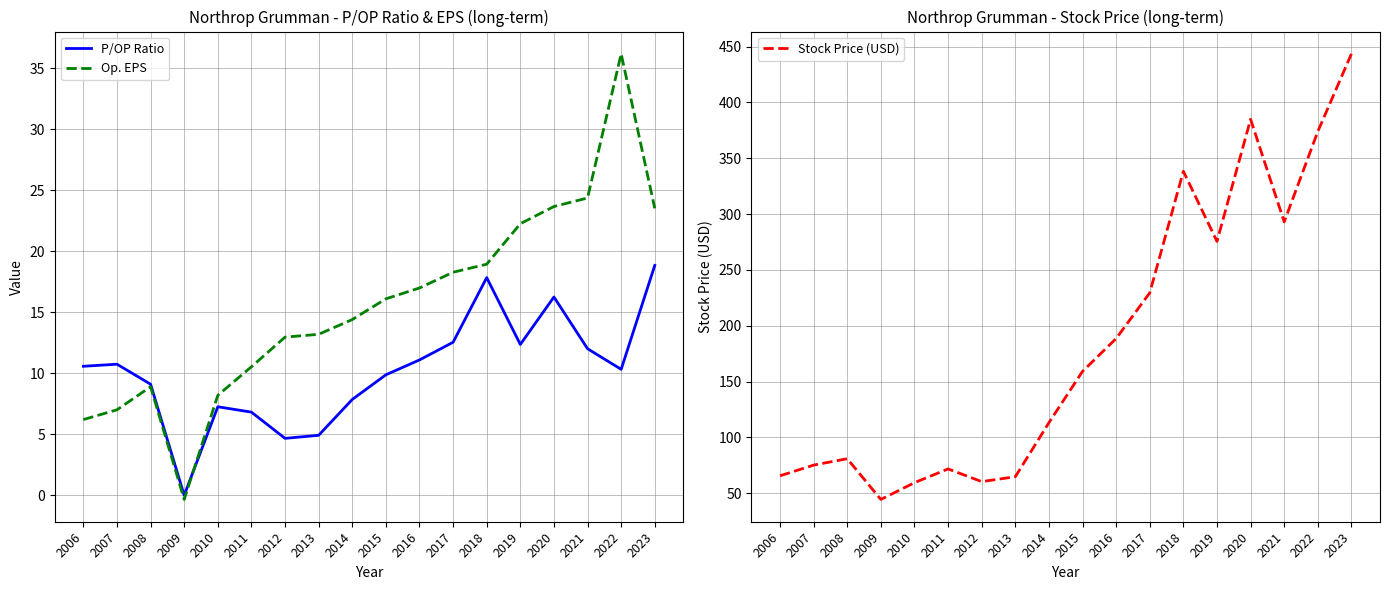

True or false: Stock Price (USD) has a value of 443.5 at 2023.

True